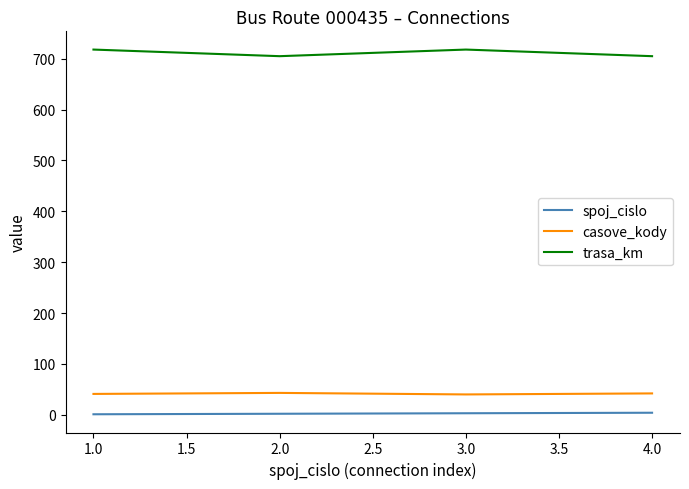

What is the highest value of the trasa_km series?

718